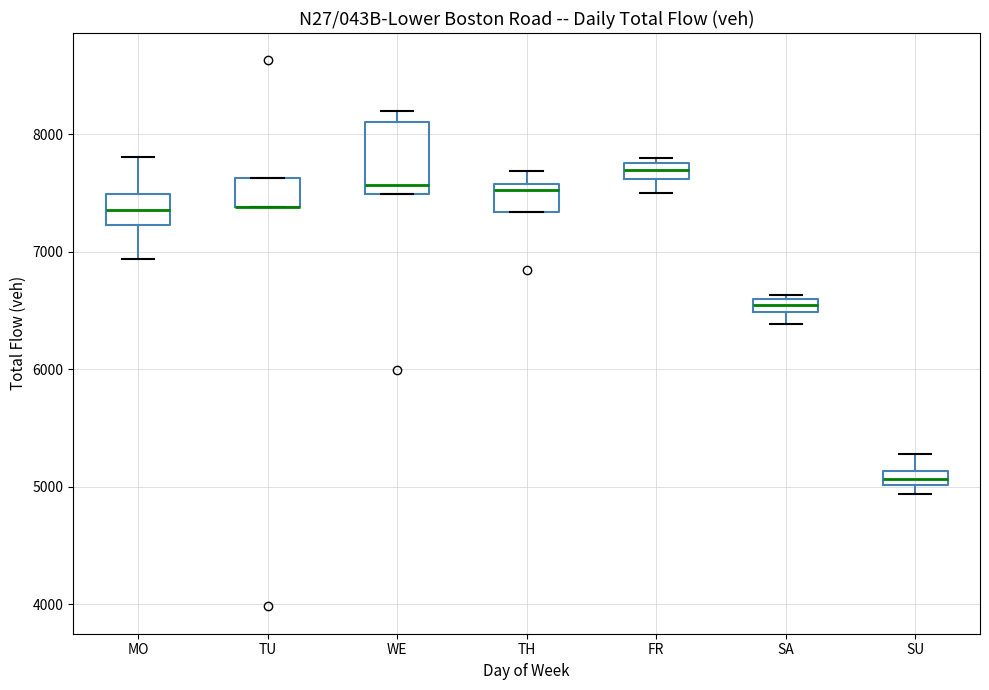

Where does the upper whisker of the box for SU end on the y-axis? The values are not printed on the chart, so give them approximately, as read against the axis.

5300